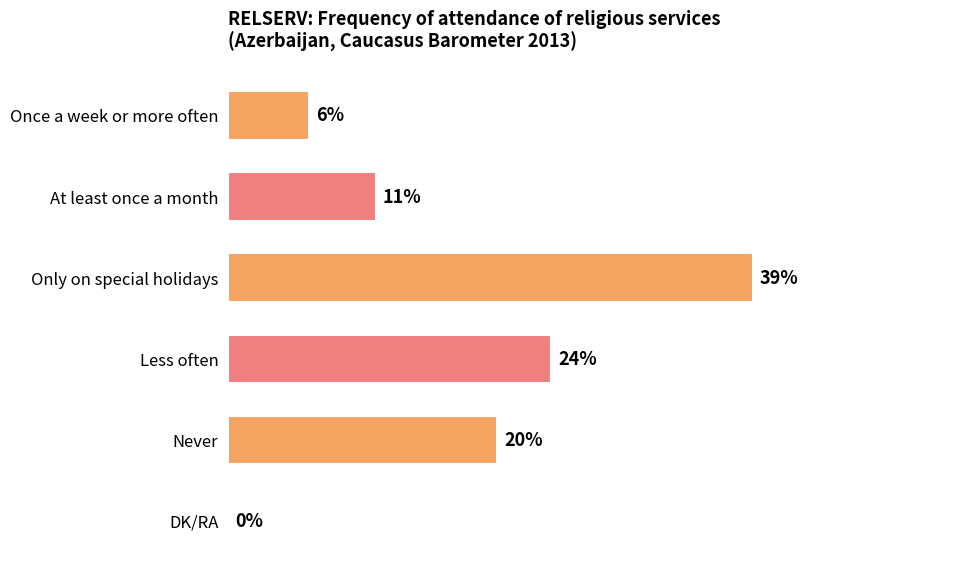

Between Only on special holidays and DK/RA, which is larger?

Only on special holidays